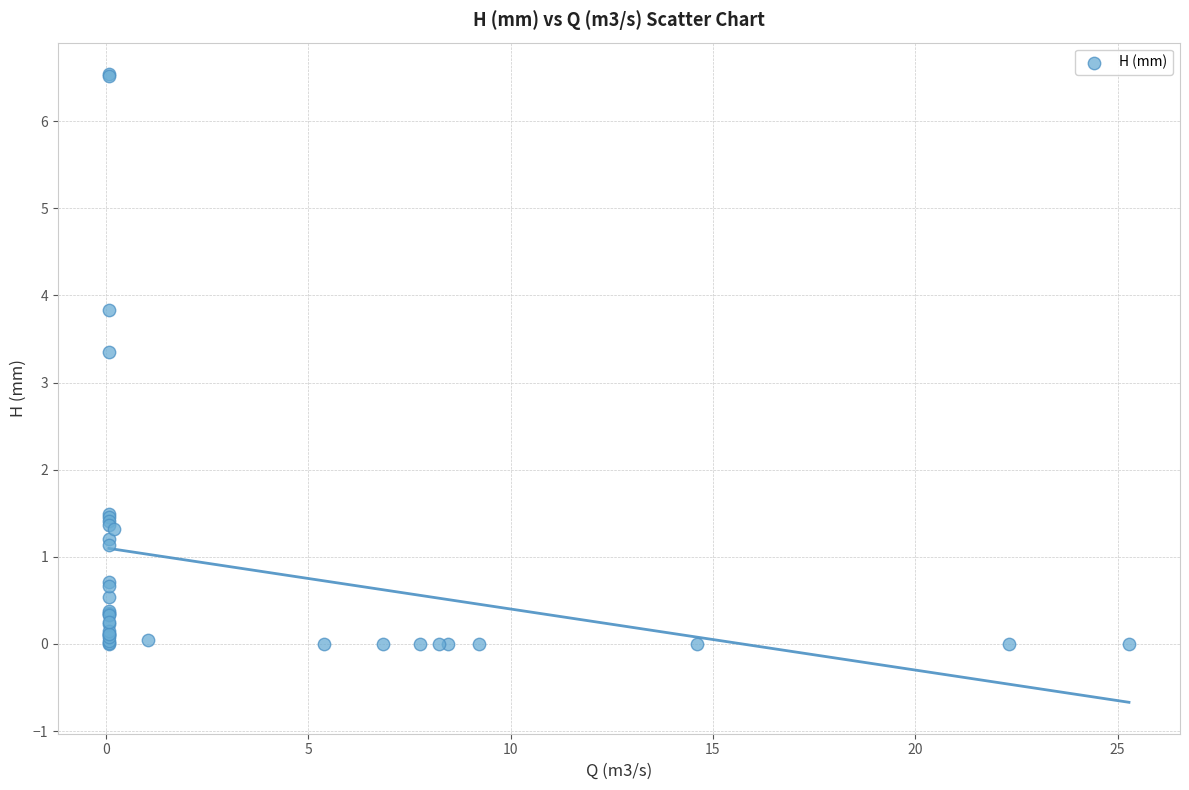

What Y value in the scatter plot is closest to 3?

3.4